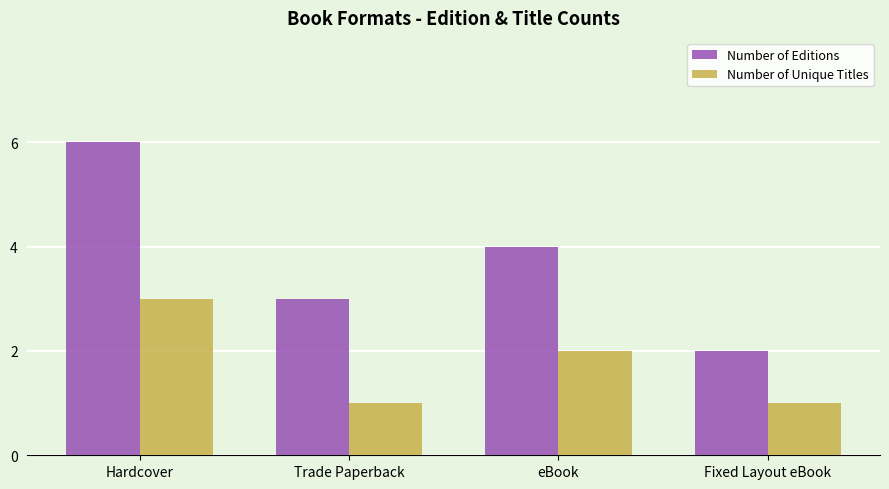

Which series changed the most between Trade Paperback and Fixed Layout eBook?

Number of Editions